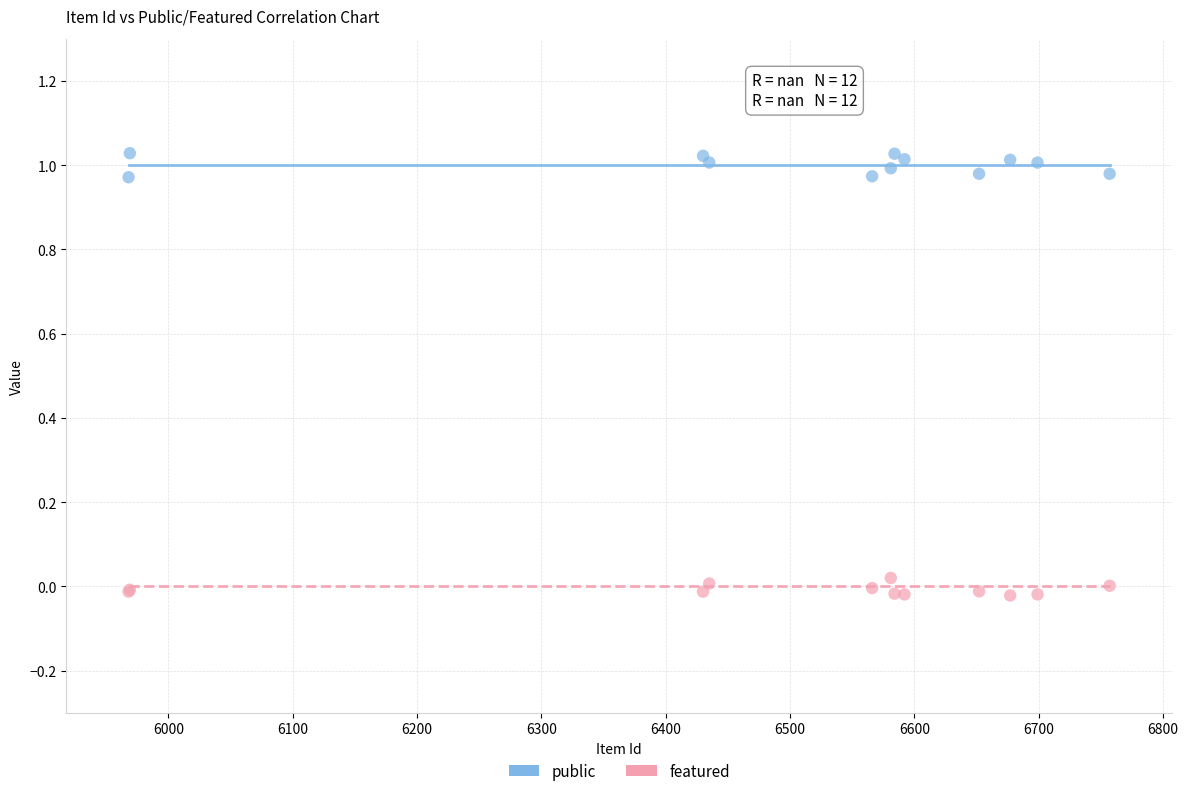

Which series reaches the maximum Y coordinate?

public